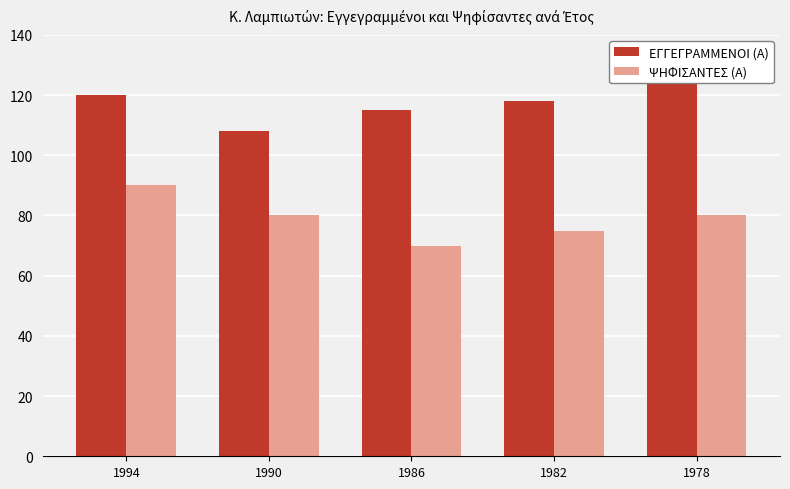

What is the difference between the maximum and minimum values in the ΨΗΦΙΣΑΝΤΕΣ (Α) series?

20